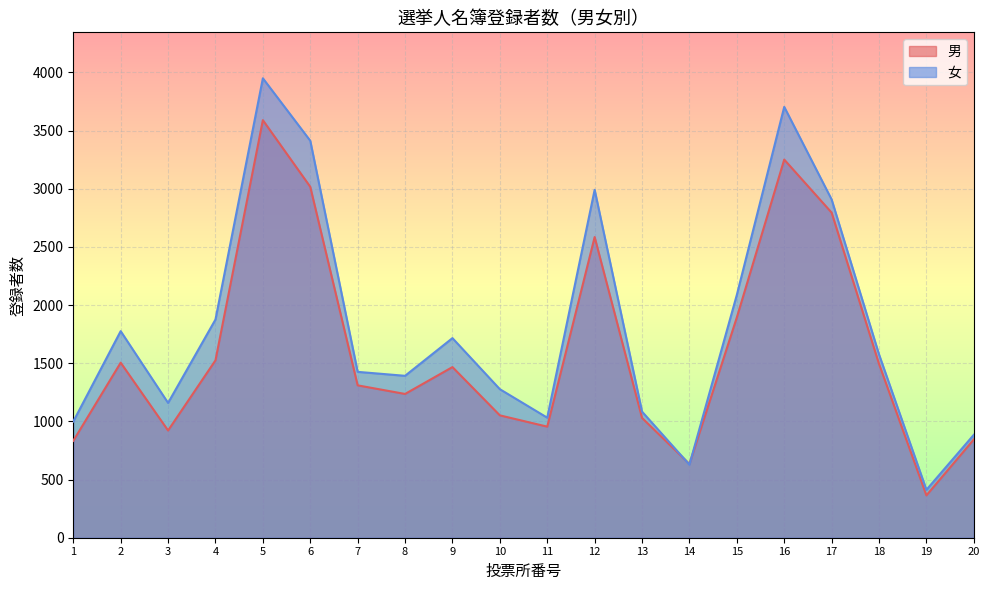

What is the difference between the maximum and minimum values in the 女 series?

3538